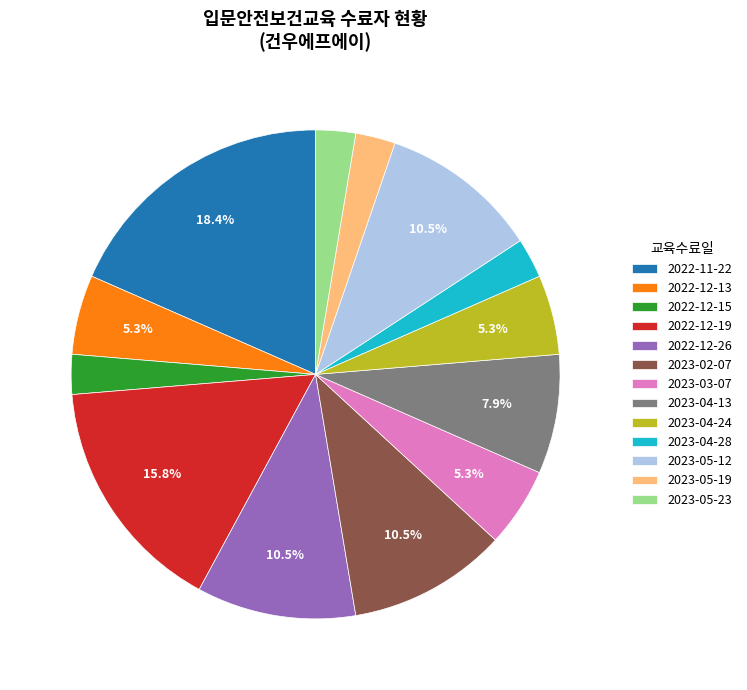

The 2023-04-24 slice represents 12% of the pie. True or false?

False